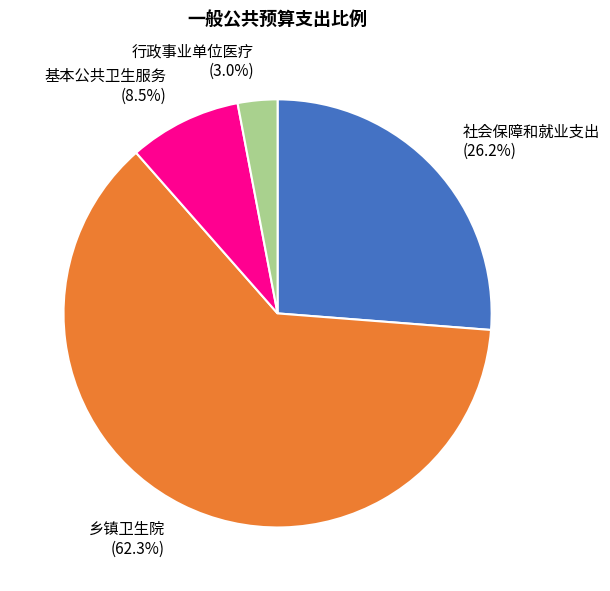

To the nearest percent, what is the difference between the 行政事业单位医疗 and 乡镇卫生院 slice percentages?

59%